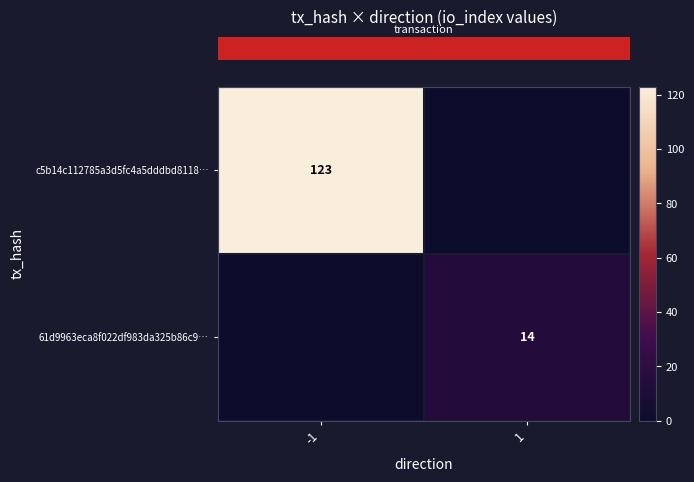

What is the difference between the highest and lowest values at 1?

14